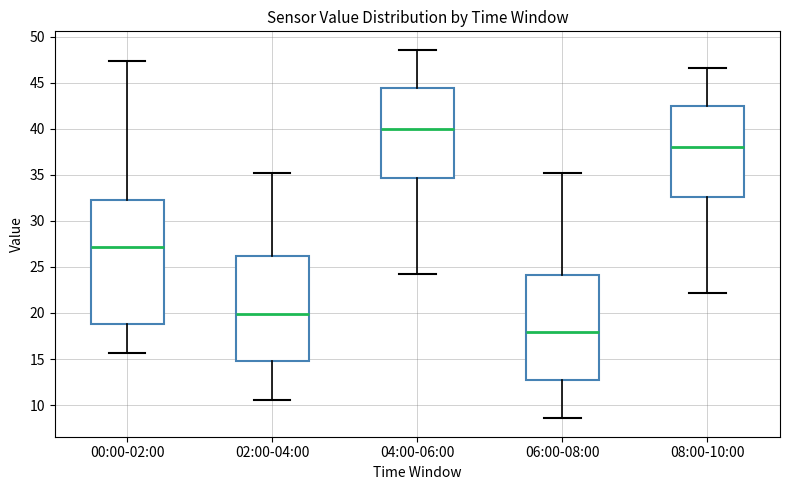

Reading left to right, read every box against the y-axis: the position of its median line, the range the box covers, and the ends of its whiskers. The values are not printed on the chart, so give them approximately, as read against the axis.

00:00-02:00: median 27.0, box 19.0 to 32.0, whiskers 15.5 to 47.5
02:00-04:00: median 20.0, box 15.0 to 26.0, whiskers 10.5 to 35.0
04:00-06:00: median 40.0, box 34.5 to 44.5, whiskers 24.0 to 48.5
06:00-08:00: median 18.0, box 13.0 to 24.0, whiskers 8.5 to 35.0
08:00-10:00: median 38.0, box 32.5 to 42.5, whiskers 22.0 to 46.5